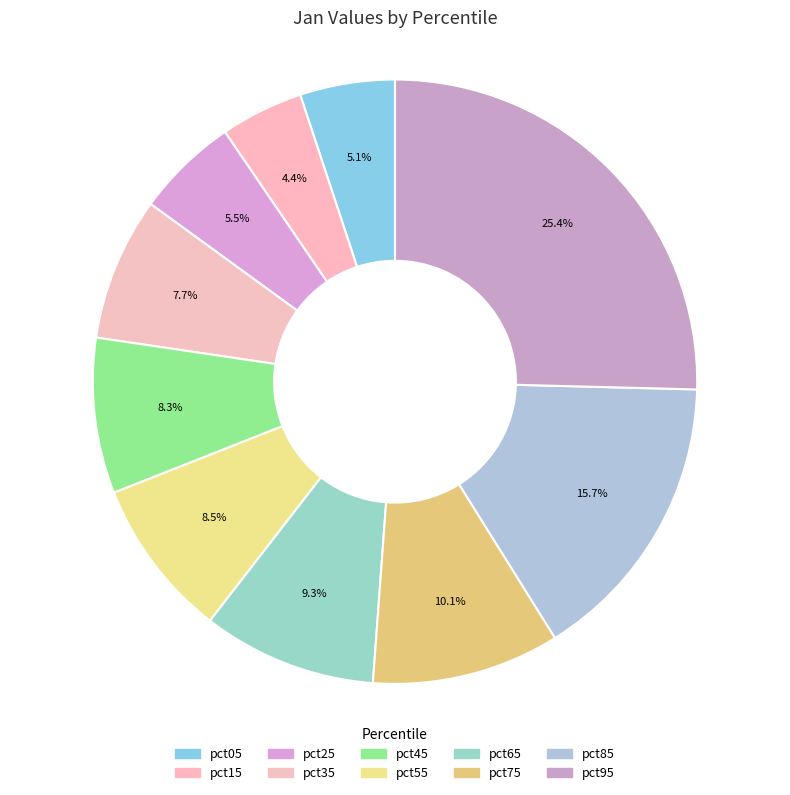

Between pct75 and pct05, which is larger?

pct75